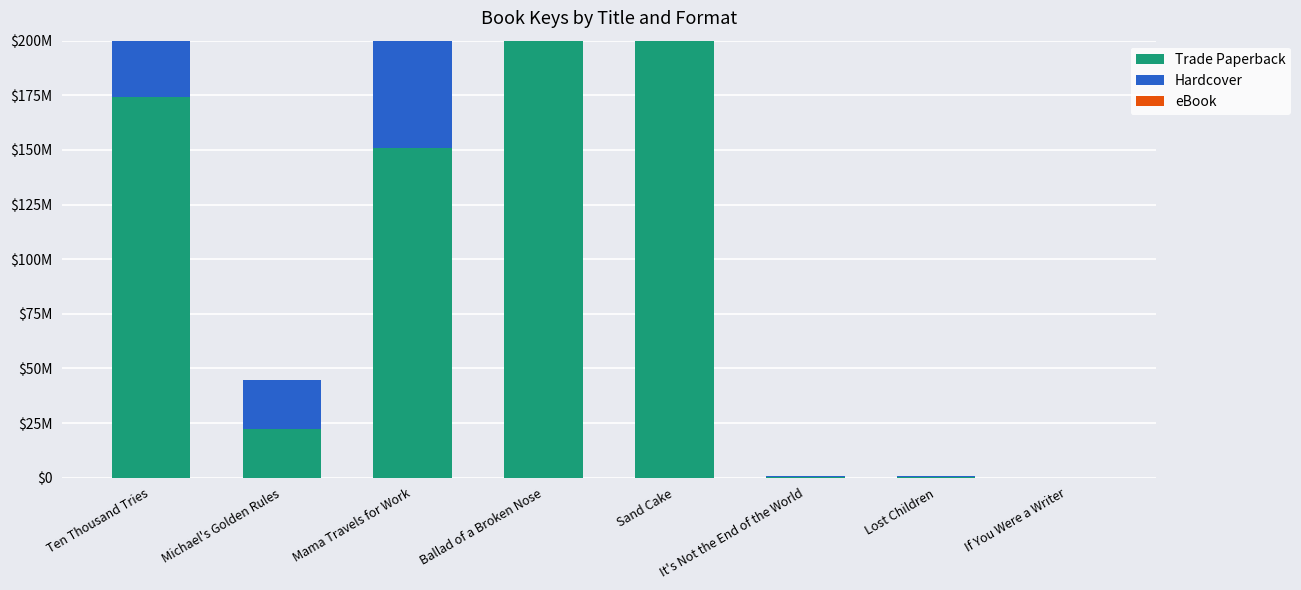

What is the label of the 3rd bar from the left?

Mama Travels for Work